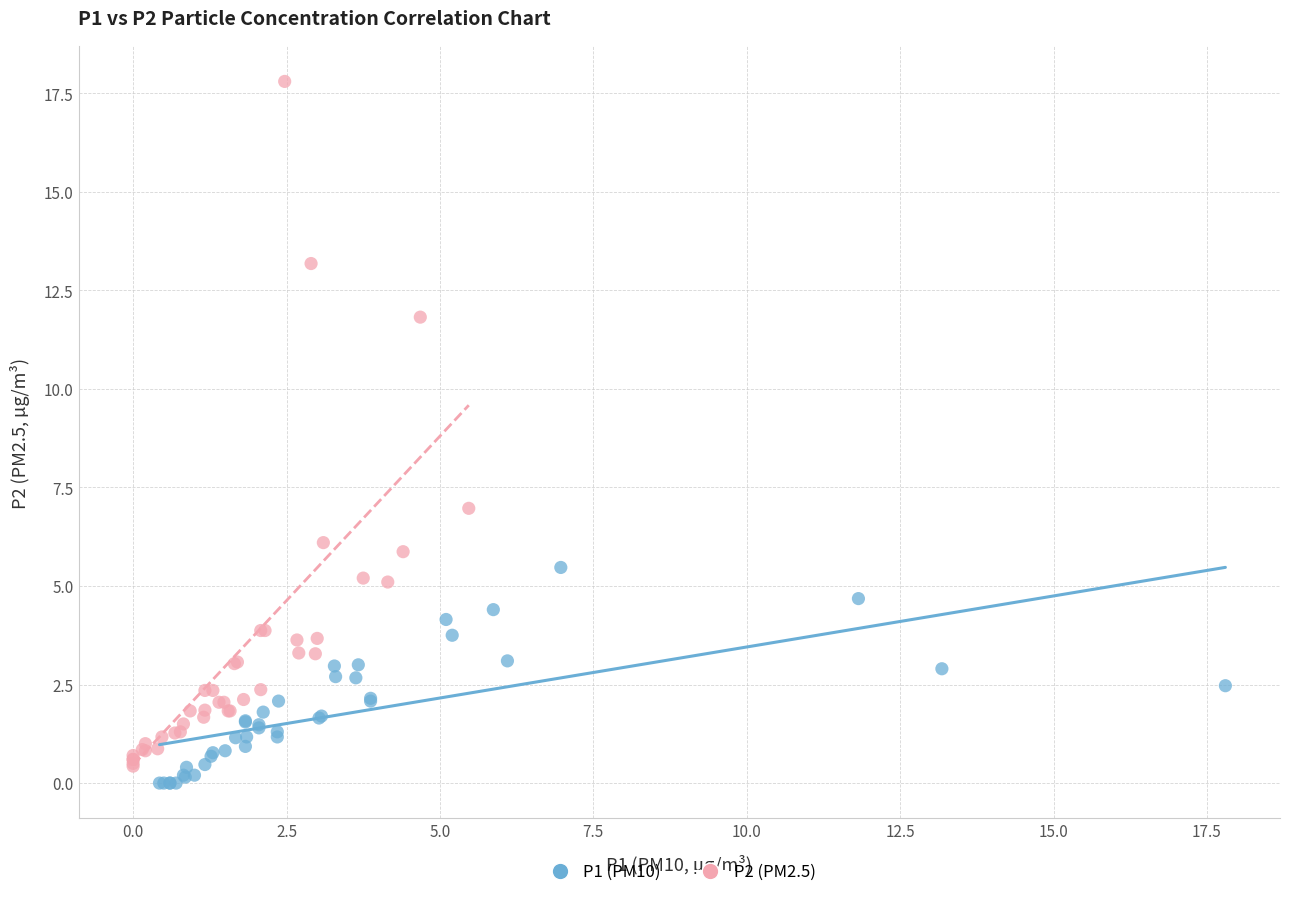

What are all the series names shown in the legend?

P1 (PM10), P2 (PM2.5)